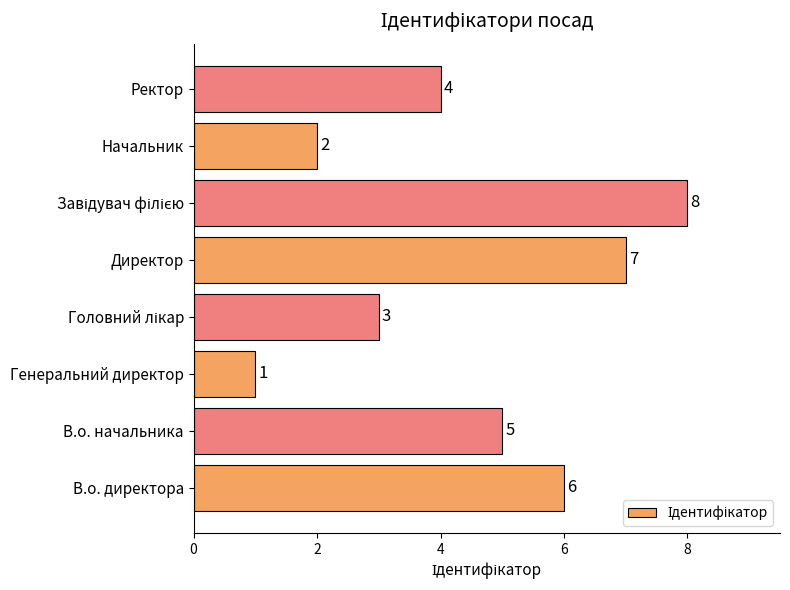

How many values are between 3 and 7?

5